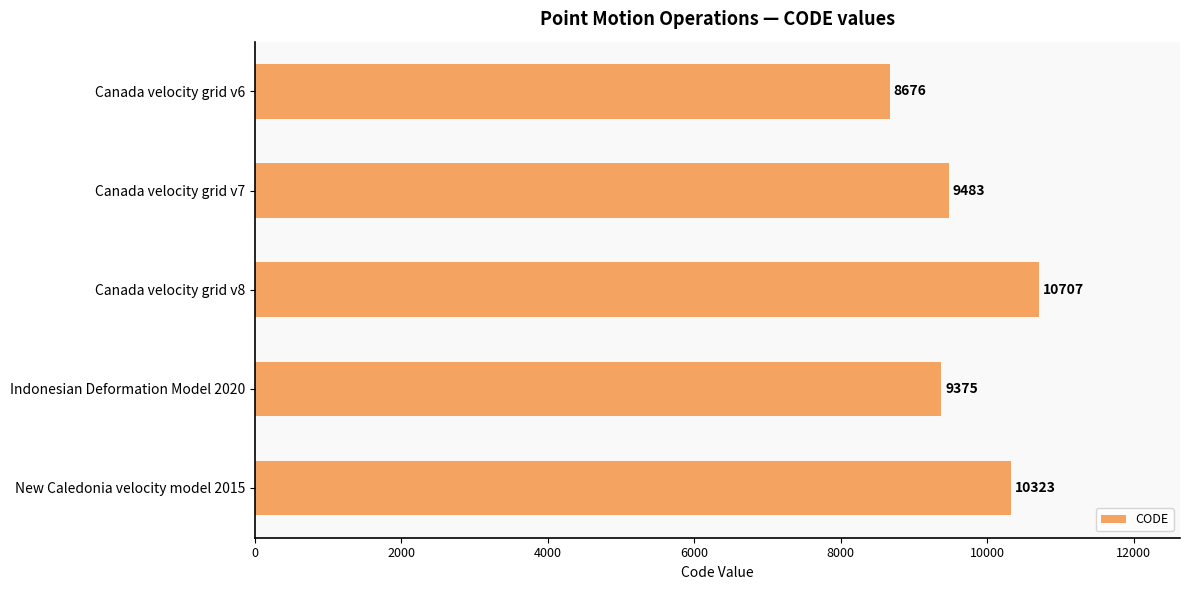

Reading top to bottom, what are all the values shown in this chart?

8676	9483	10707	9375	10323